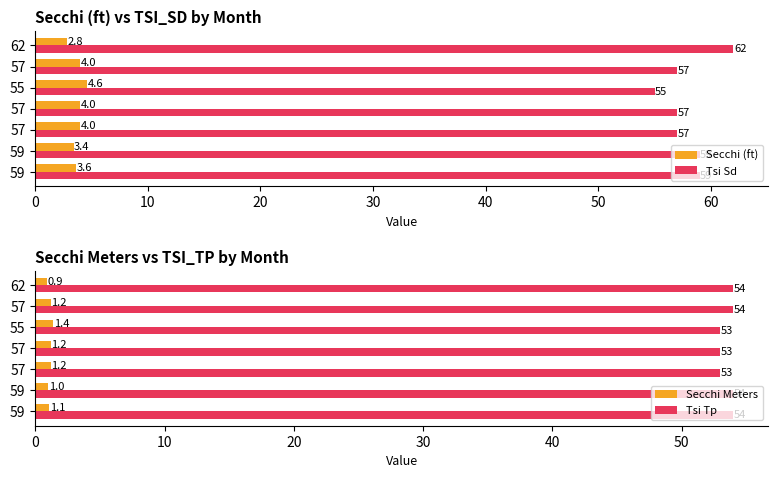

How many data points in Secchi Meters are less than 1?

1